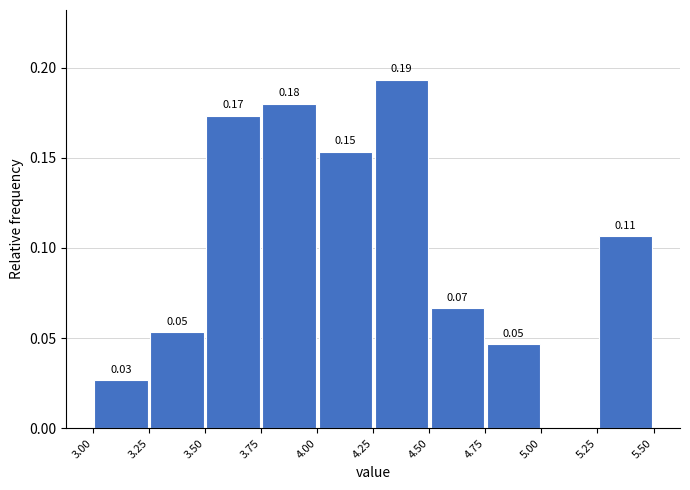

Which range on the x-axis has the tallest bar?

4.25 to 4.50